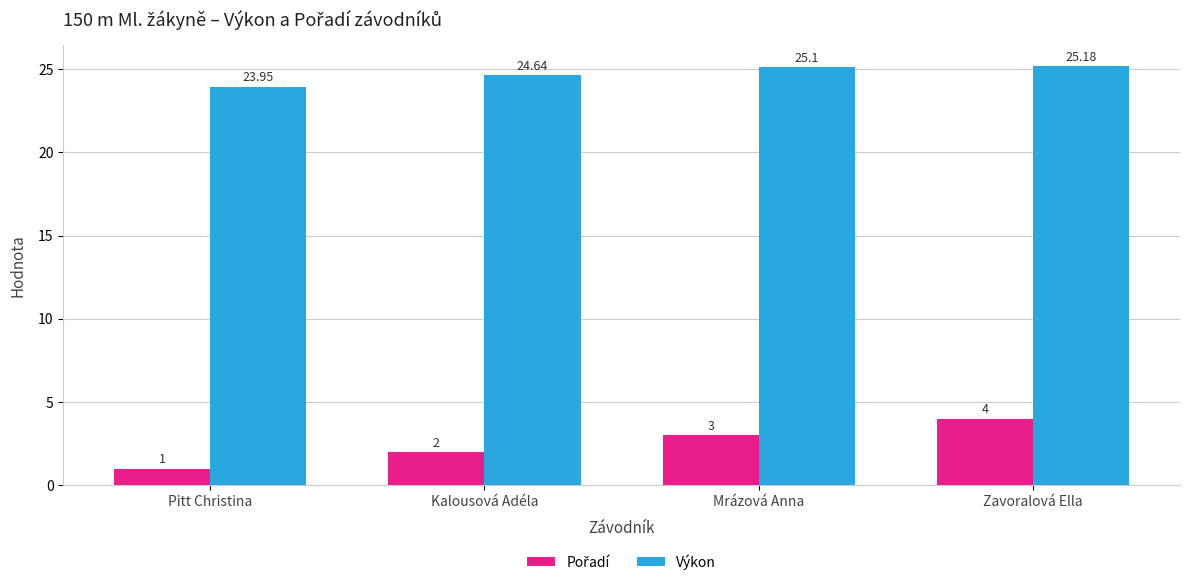

At how many categories does at least one series exceed 16?

4